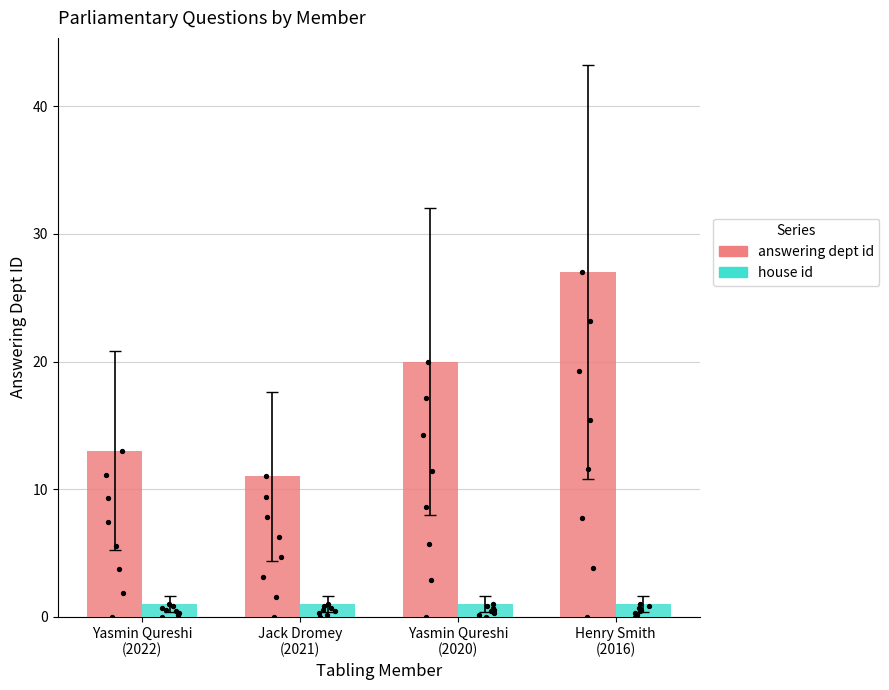

What is the total value across all series at Jack Dromey
(2021)?

12